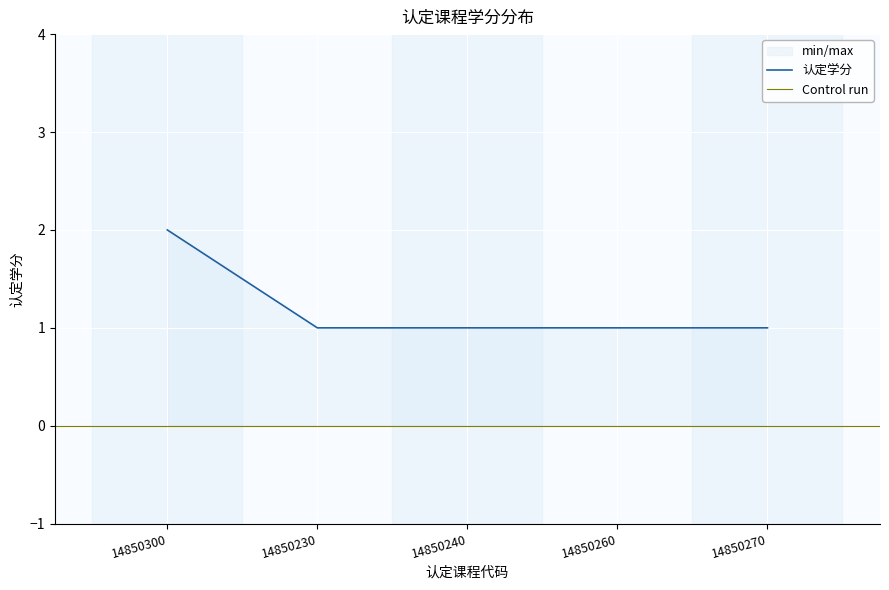

What is the difference between the values at 14850300 and 14850230?

1